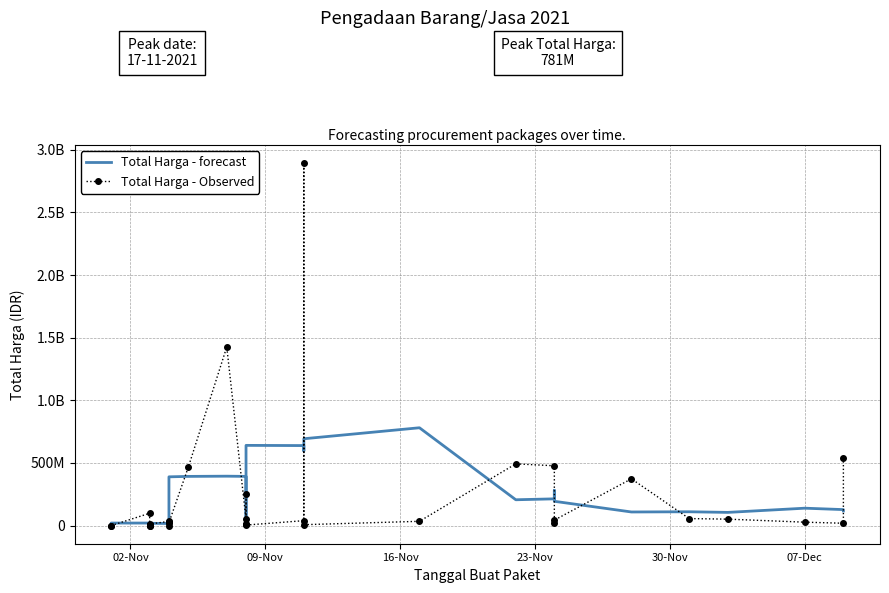

True or false: Total Harga - Observed and Total Harga - forecast intersect in this chart.

True